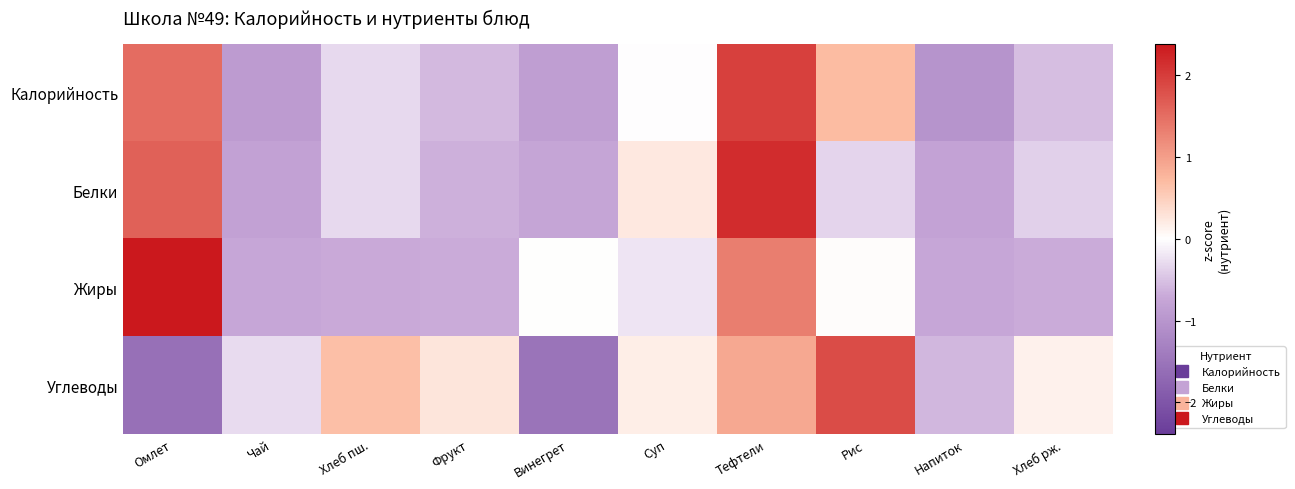

Which series changed the most between Хлеб пш. and Рис?

Углеводы